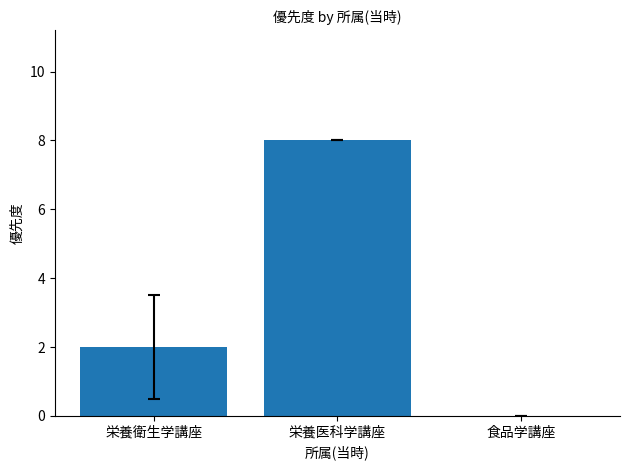

True or false: the data shows 8 at 栄養医科学講座.

True